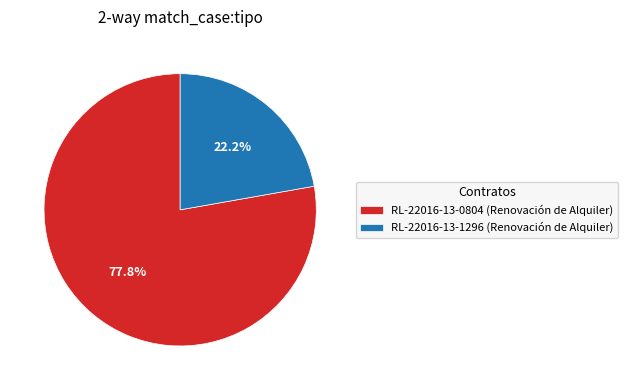

The RL-22016-13-1296 slice represents 17% of the pie. True or false?

False